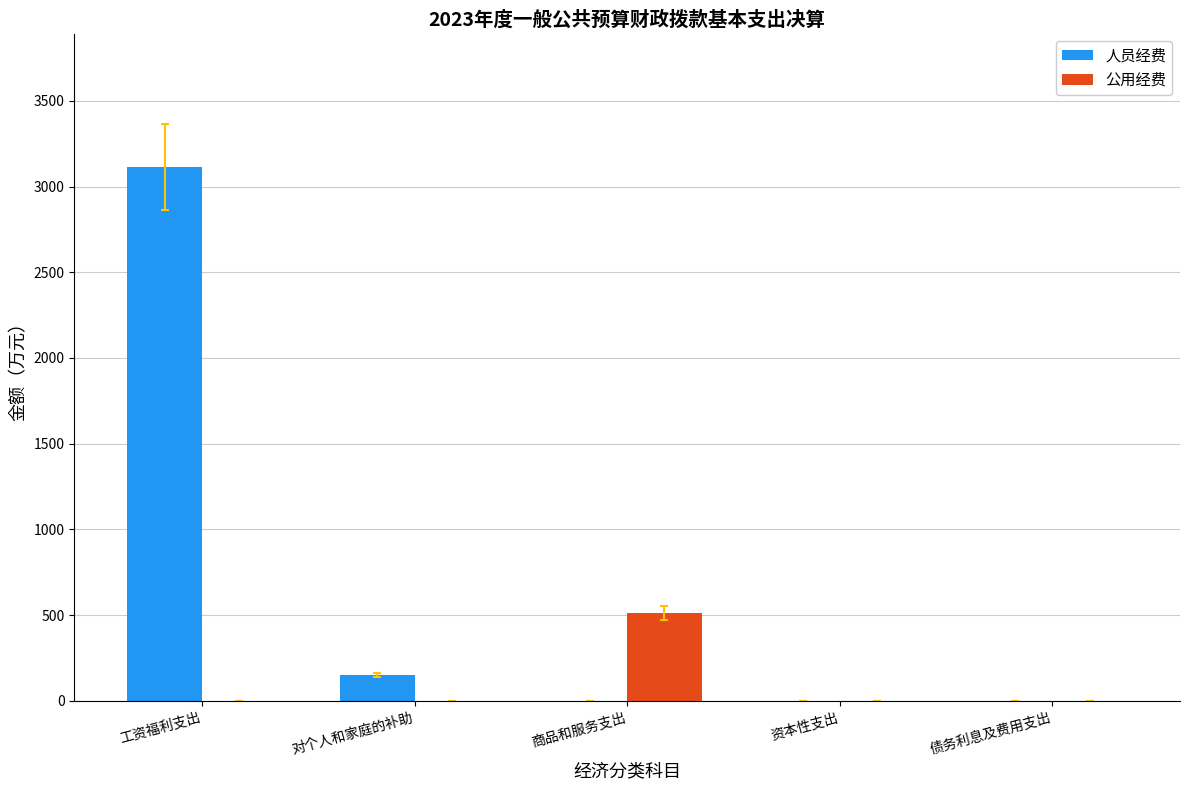

What is the total value across all series at 工资福利支出?

3113.1